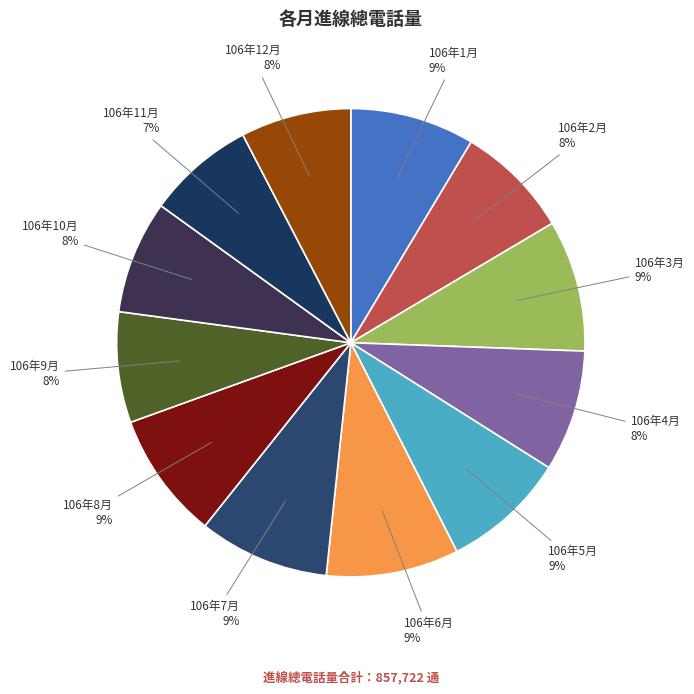

Does 106年12月 represent more than half of the total?

No